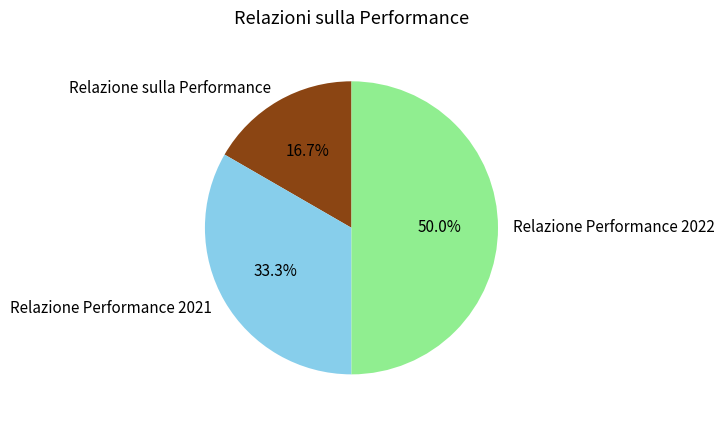

Does Relazione Performance 2021 represent more than half of the total?

No